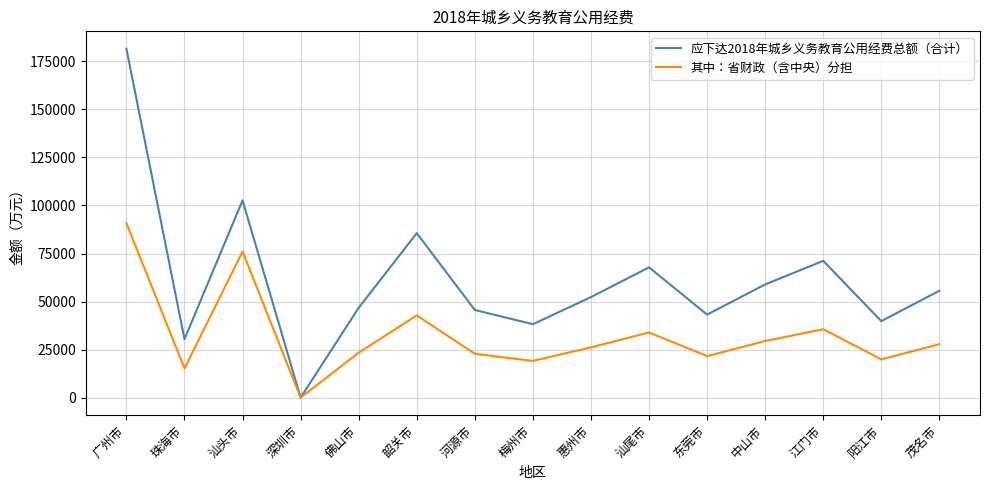

Which series has the largest total across all categories?

应下达2018年城乡义务教育公用经费总额（合计）